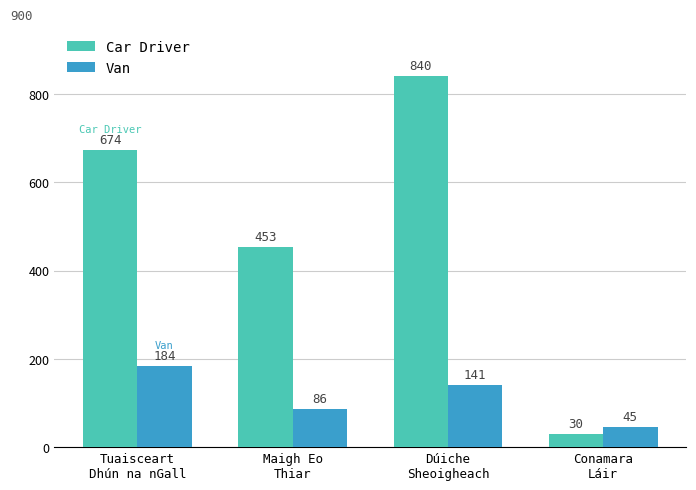

How many data points does each series have?

4